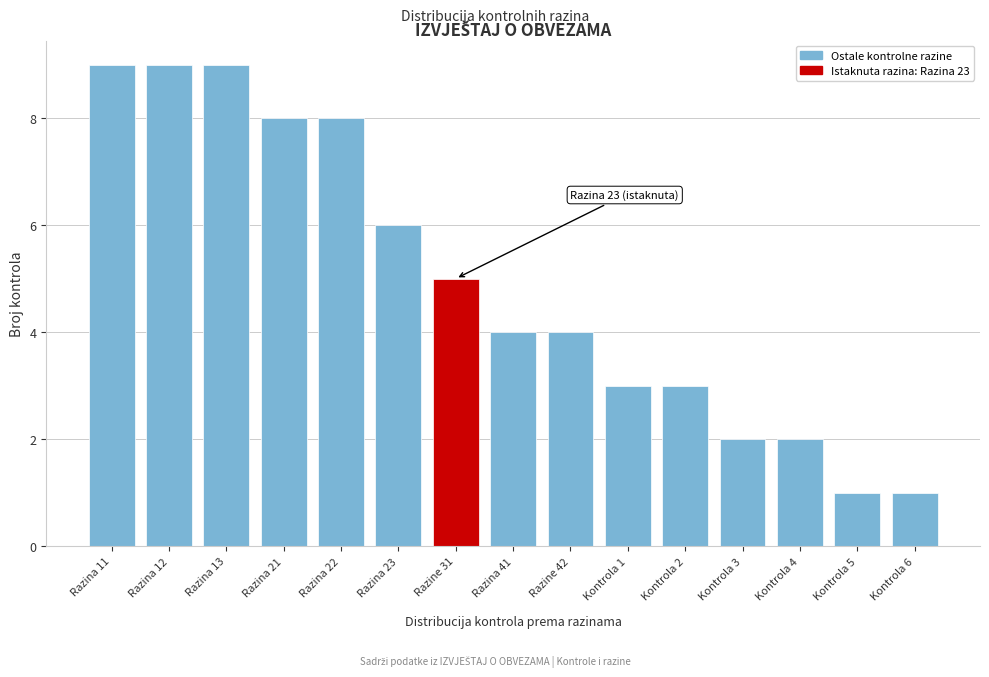

Reading right to left, extract all data points from this chart.

Kontrola 6=1	Kontrola 5=1	Kontrola 4=2	Kontrola 3=2	Kontrola 2=3	Kontrola 1=3	Razine 42=4	Razina 41=4	Razine 31=5	Razina 23=6	Razina 22=8	Razina 21=8	Razina 13=9	Razina 12=9	Razina 11=9